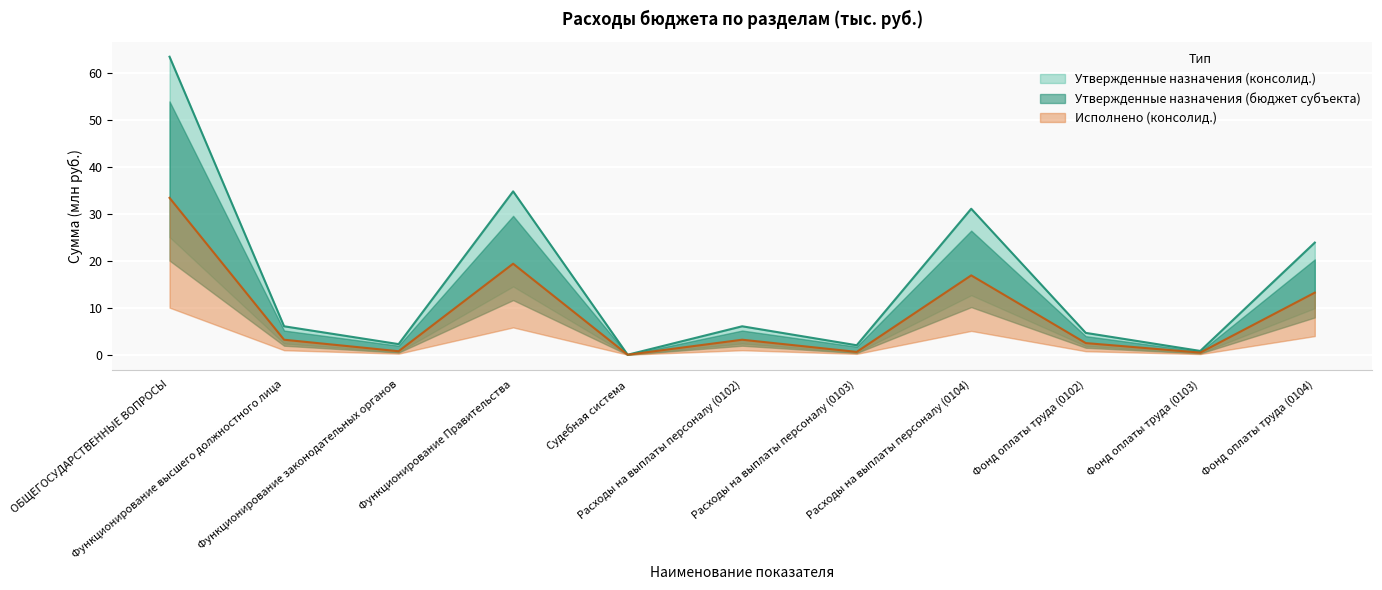

What is the value of the Утвержденные назначения (бюджет субъекта) point at the 11th from the left?

13.2